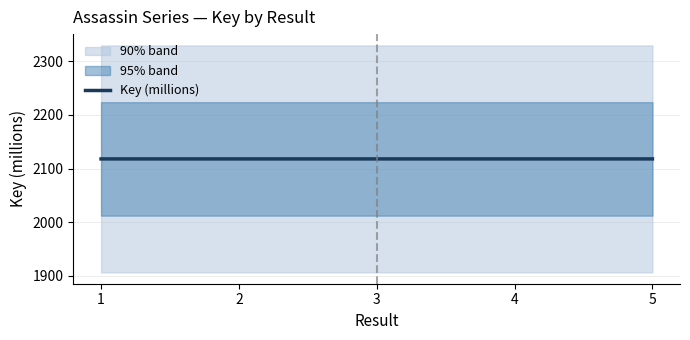

Reading left to right, what are all the values shown in this chart?

2117.9	2117.9	2117.9	2117.9	2117.9